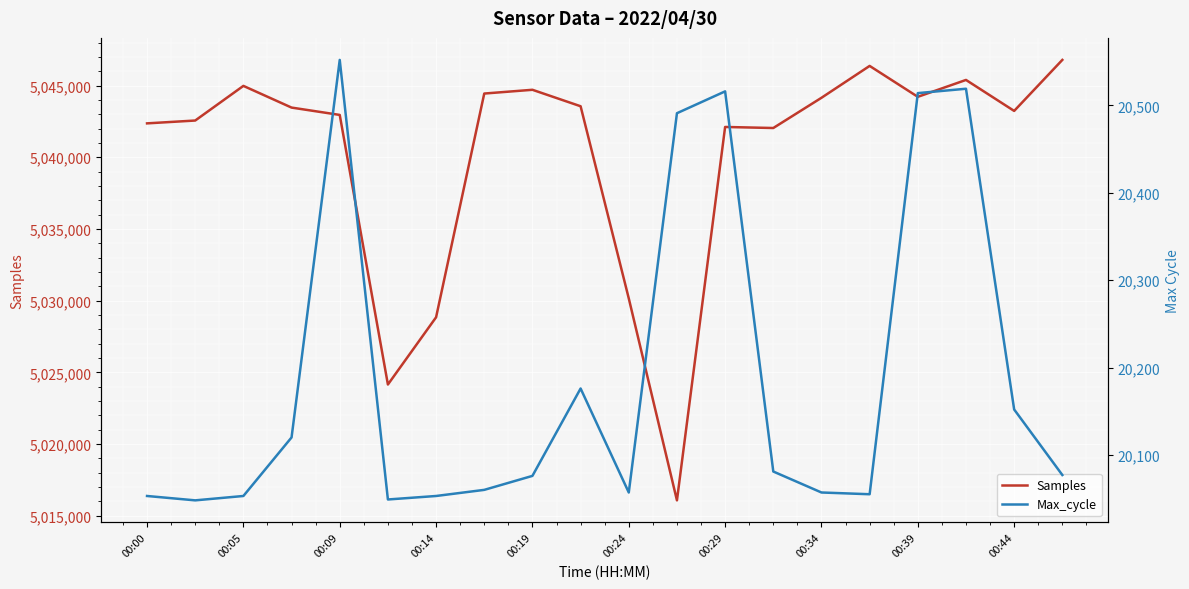

What is the value of the Samples point at the 9th from the left?

5044705